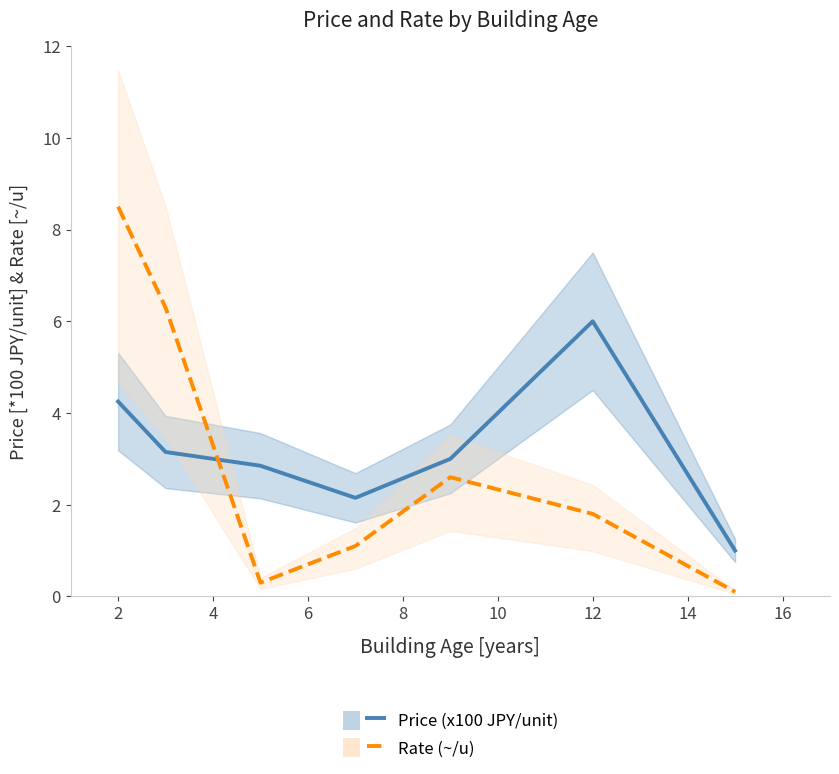

What is the value of the Rate (~/u) point at the 5th from the left?

2.6